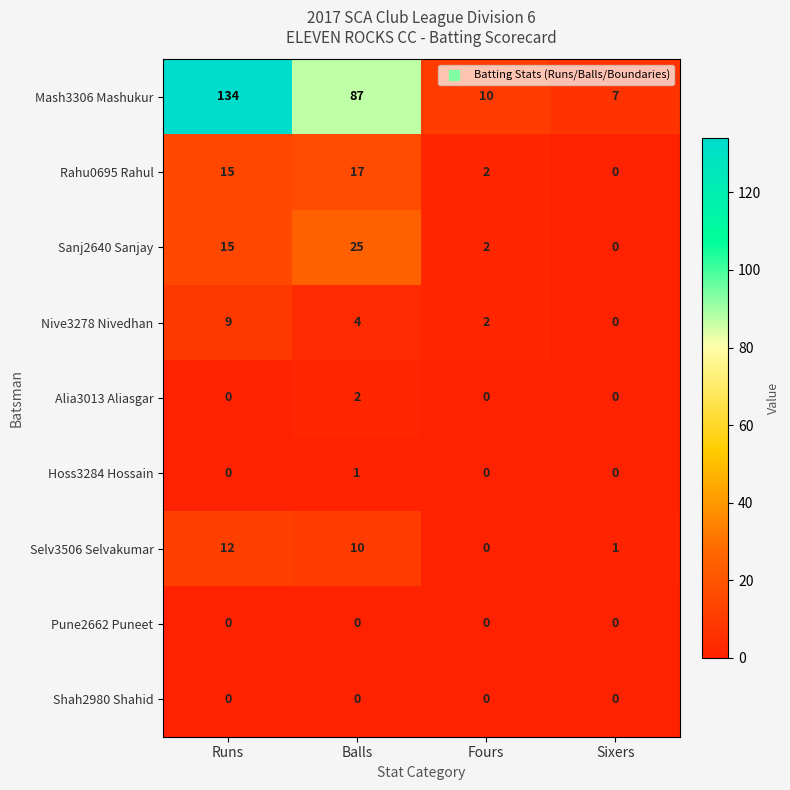

True or false: Rahu0695 Rahul has a value of 20 at Runs.

False